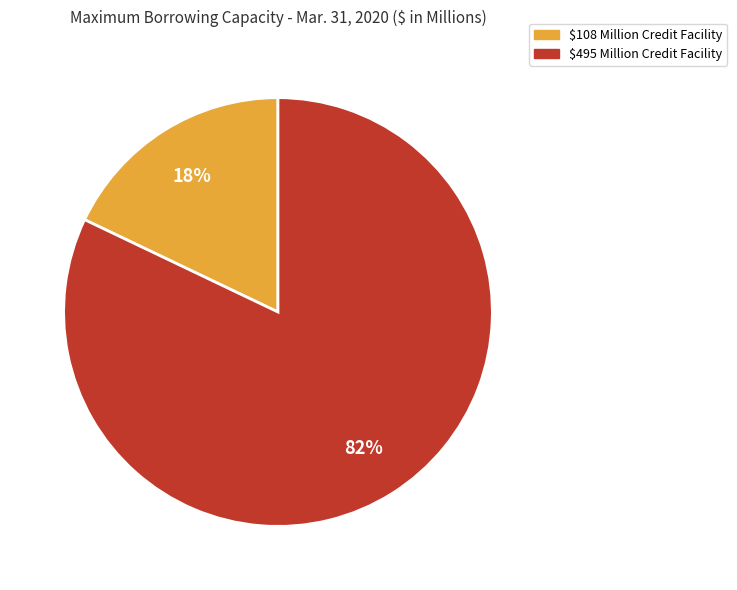

Count the number of slices in the pie.

2